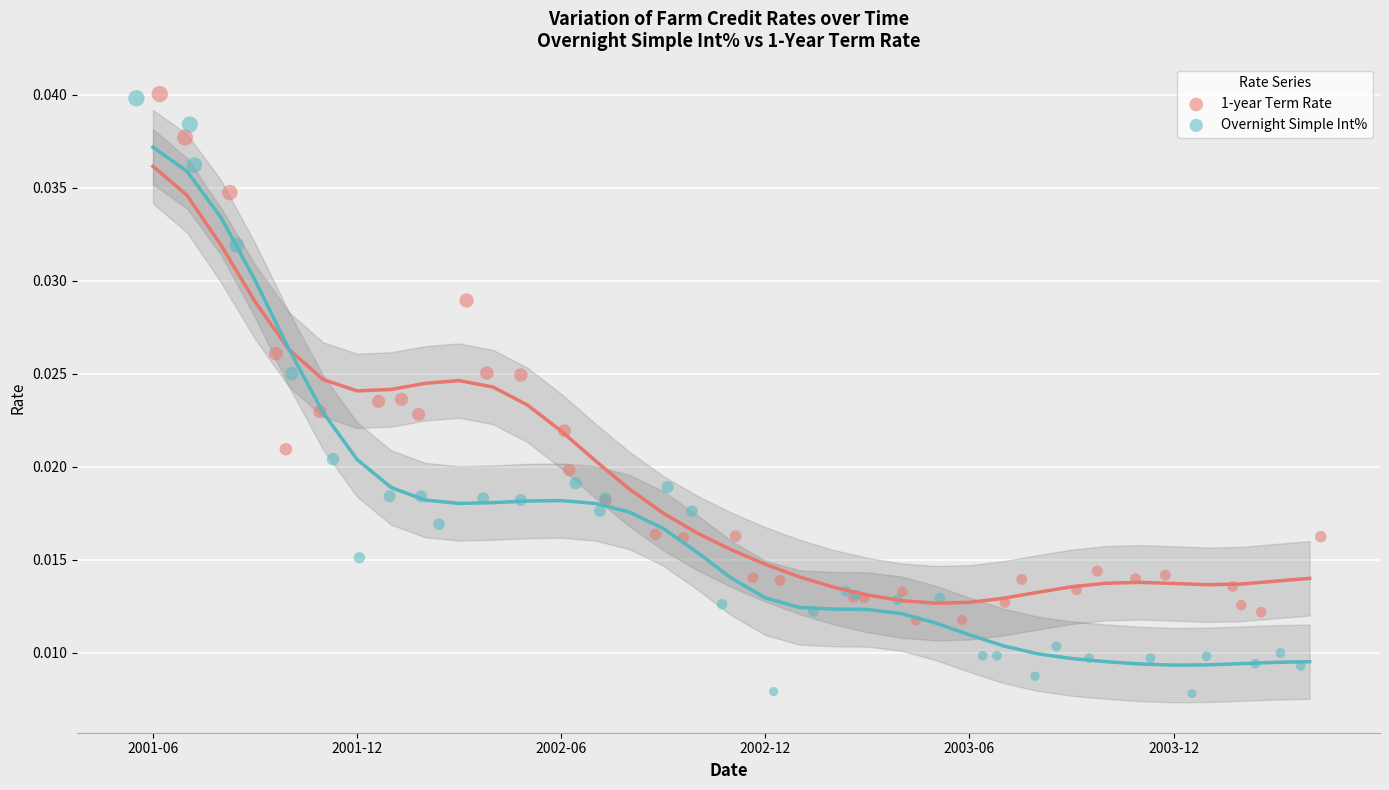

Which series reaches the minimum Y coordinate?

Overnight Simple Int%